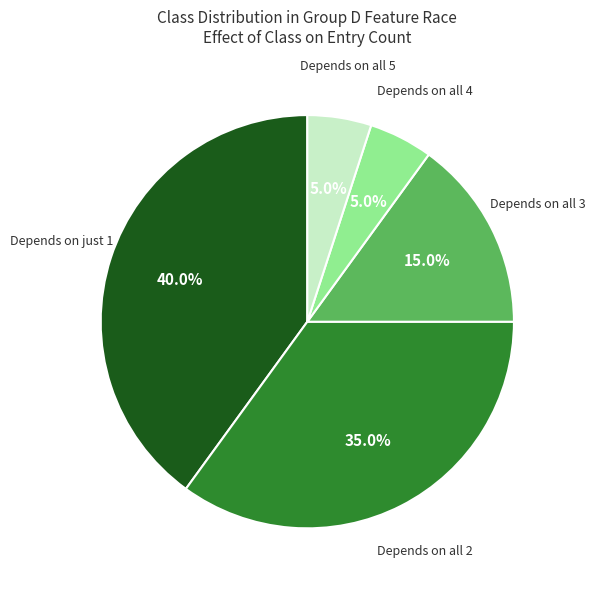

How much of the chart is everything except Depends on all 2?

65.0%